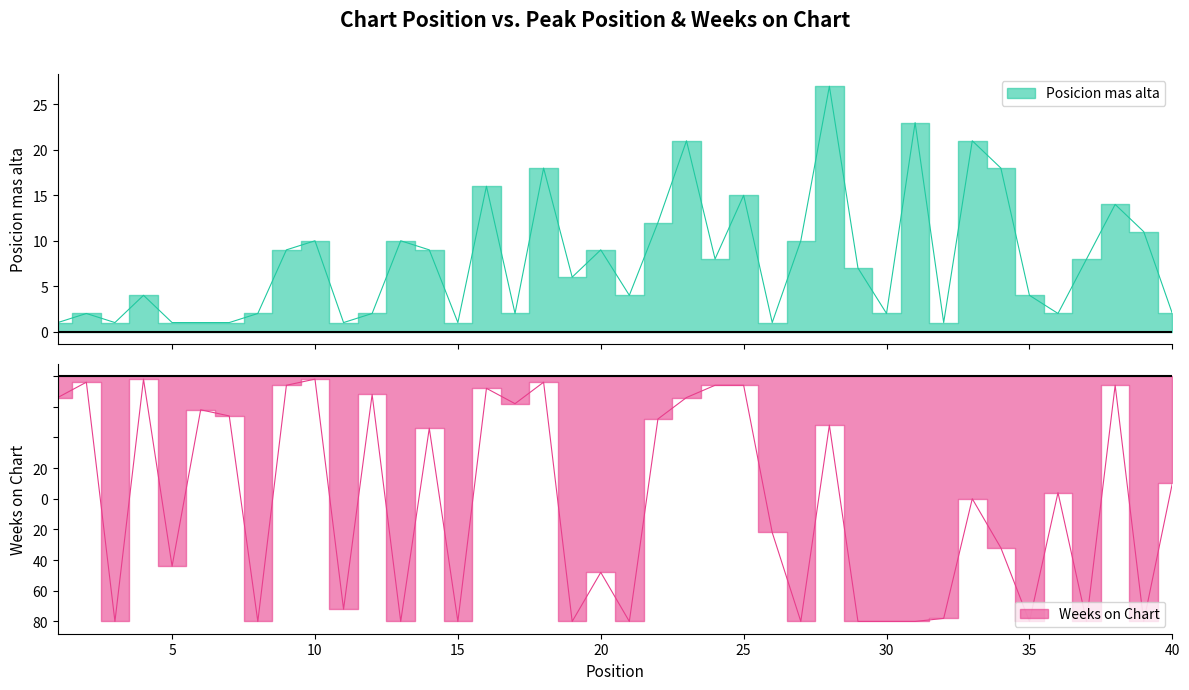

True or false: Weeks on Chart and Posicion mas alta intersect in this chart.

False